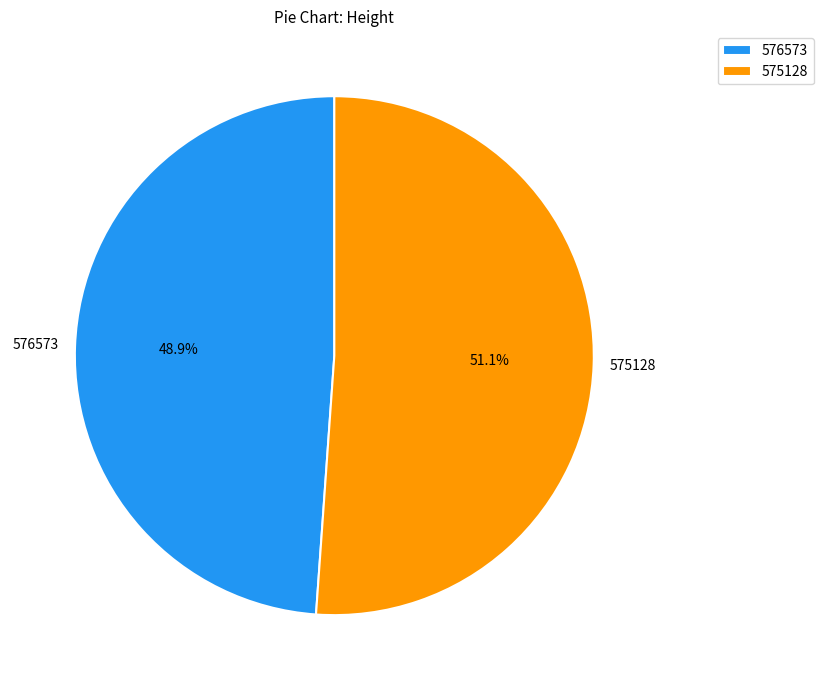

Which slice is the smallest?

576573